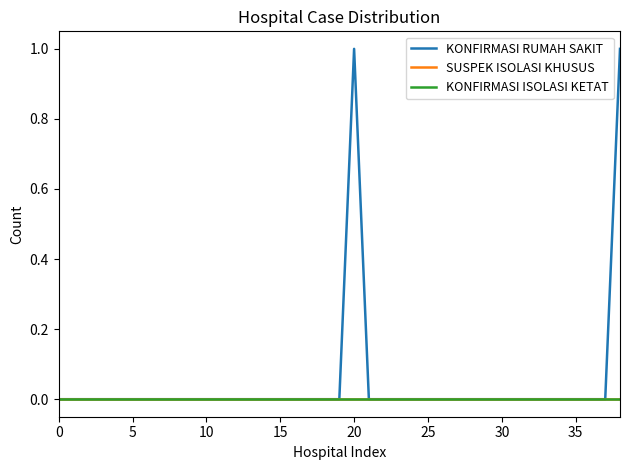

Does the chart display data point markers on the line(s)?

No